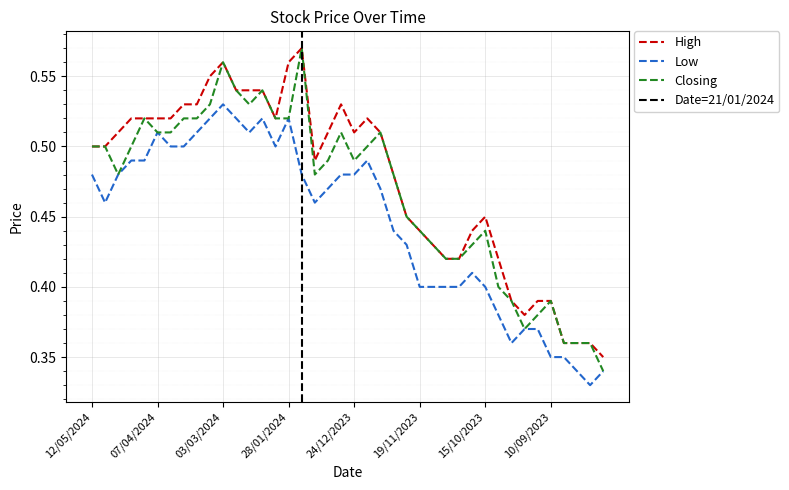

At which label is Closing closest to 0?

13/08/2023